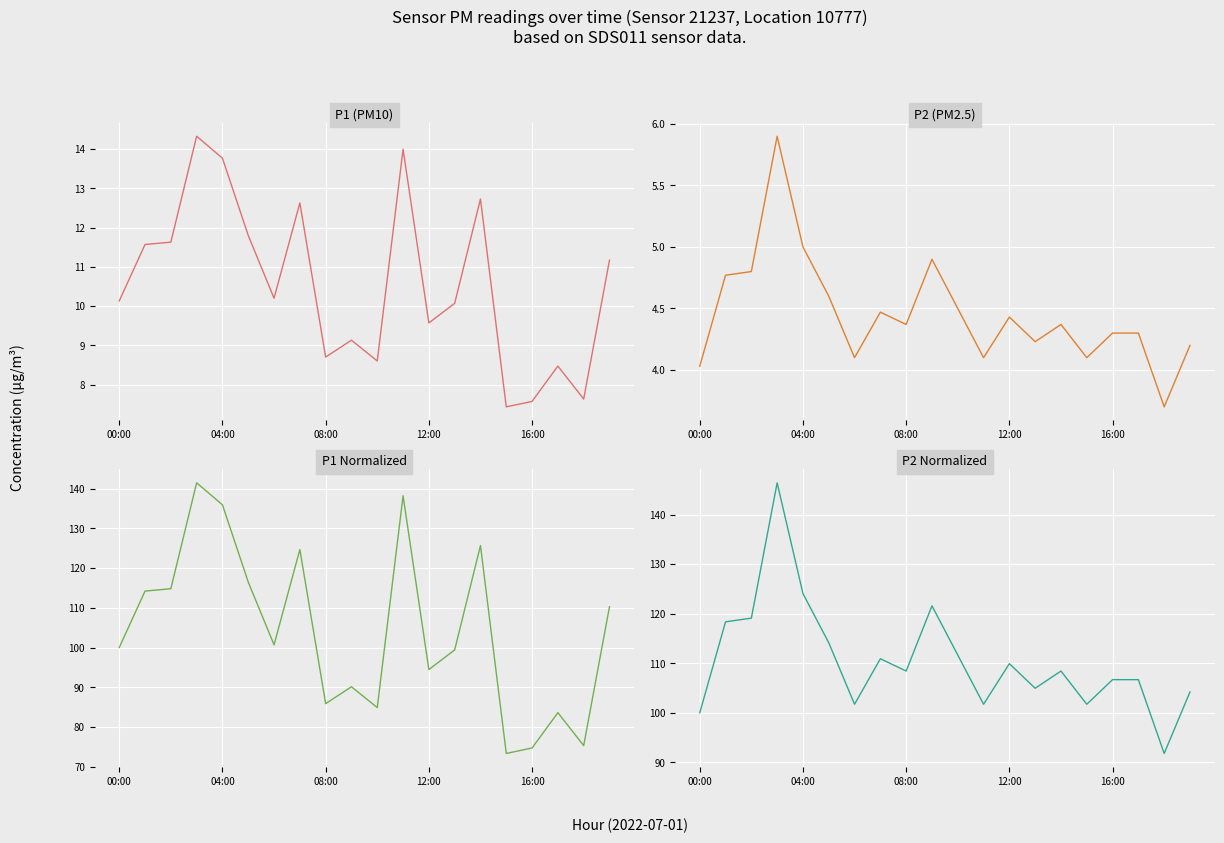

What is the difference between the maximum and minimum values in the P2 Normalized series?

54.6